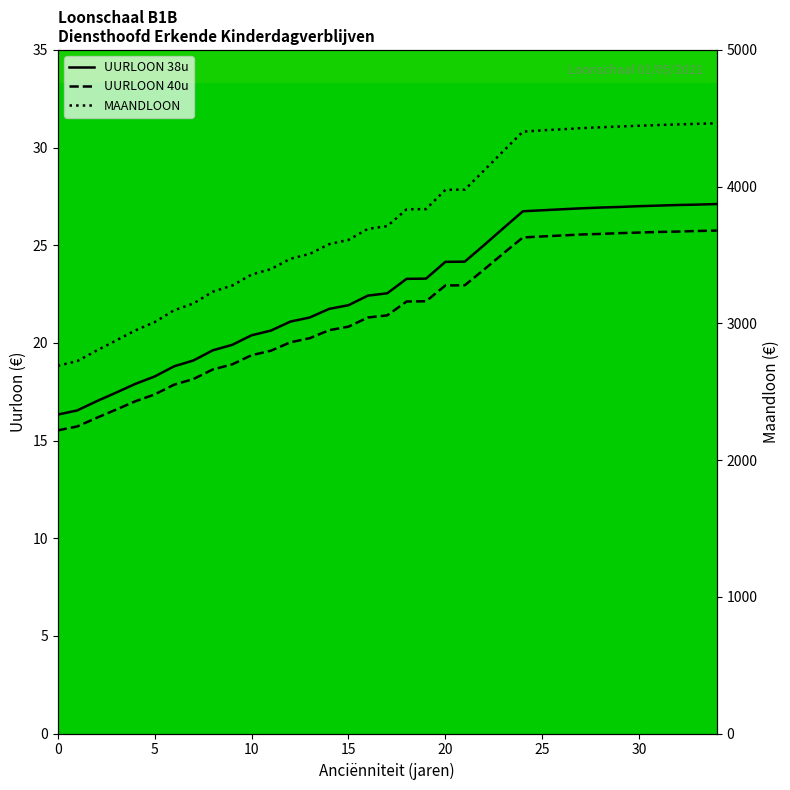

At which label does UURLOON 40u reach its peak?

34